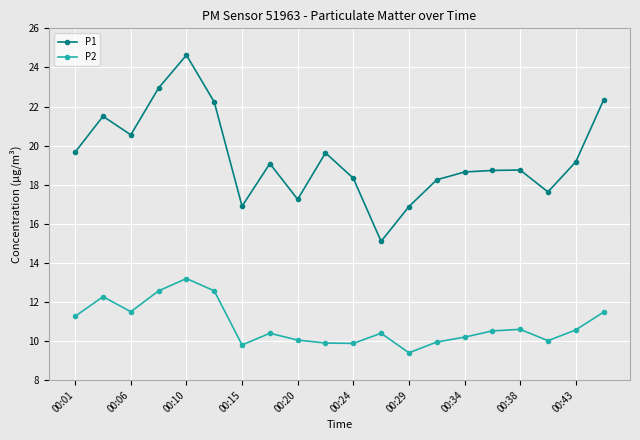

What is the difference between the maximum and minimum values in the P1 series?

9.5